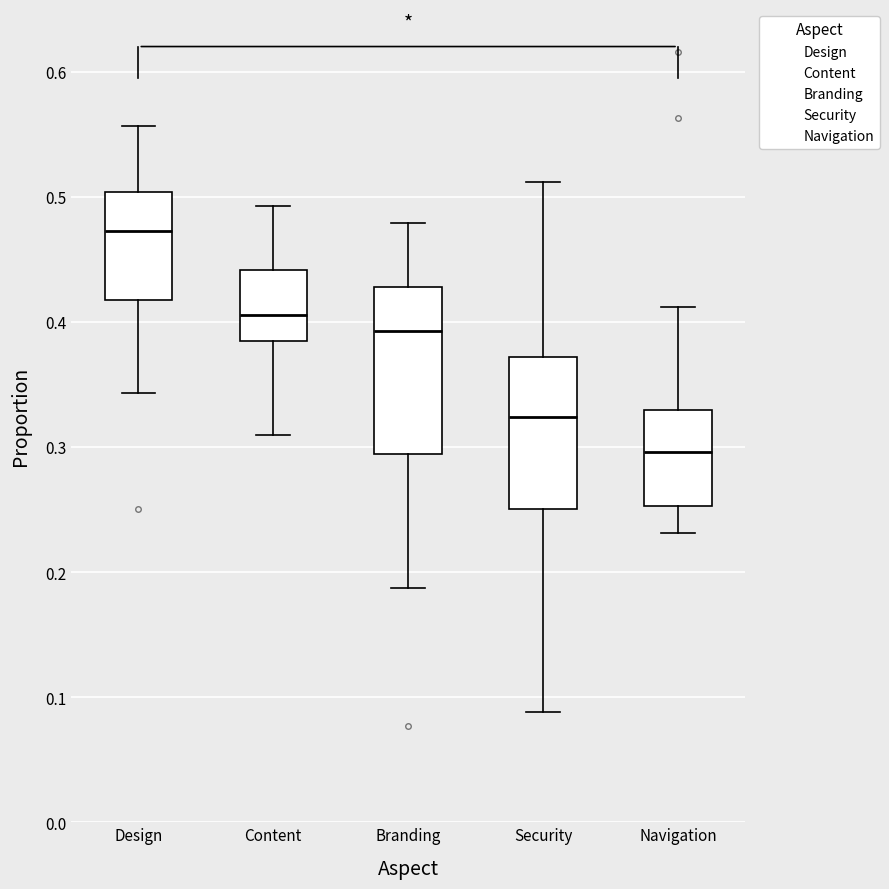

Which box's median line is the highest?

Design